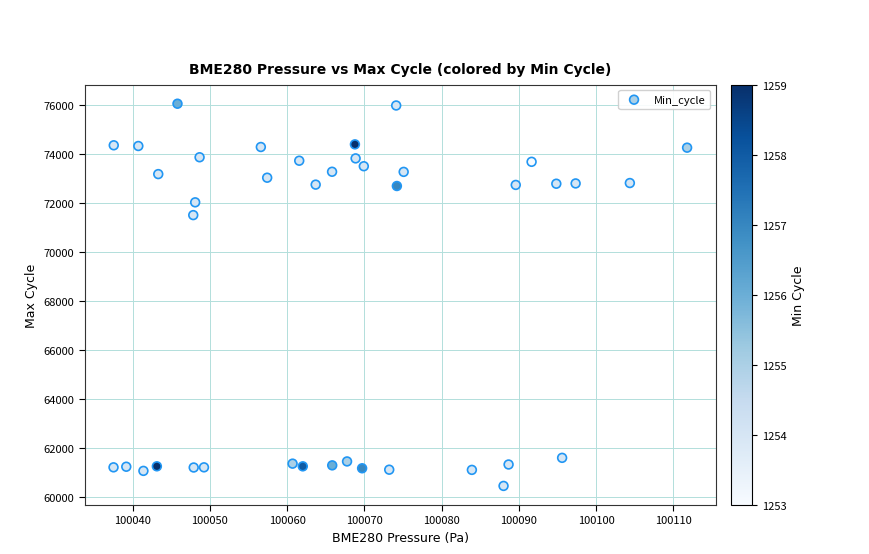

What Y value in the scatter plot is closest to 68252?

71508